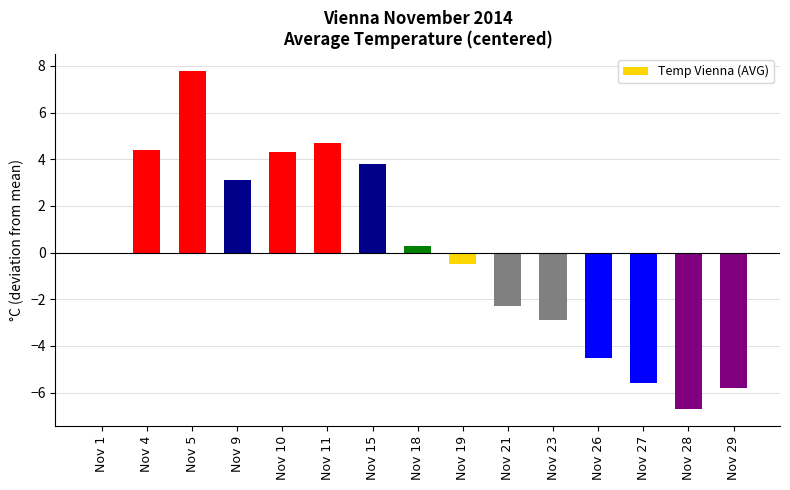

At which category does the chart reach its peak across all series?

Nov 5